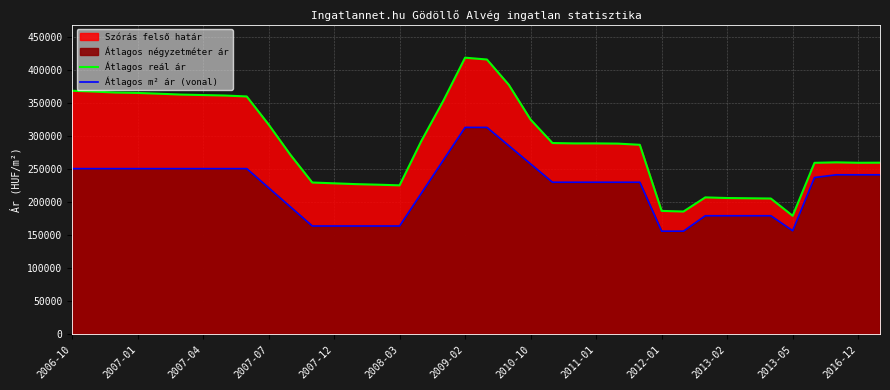

What is the greatest value displayed?

419249